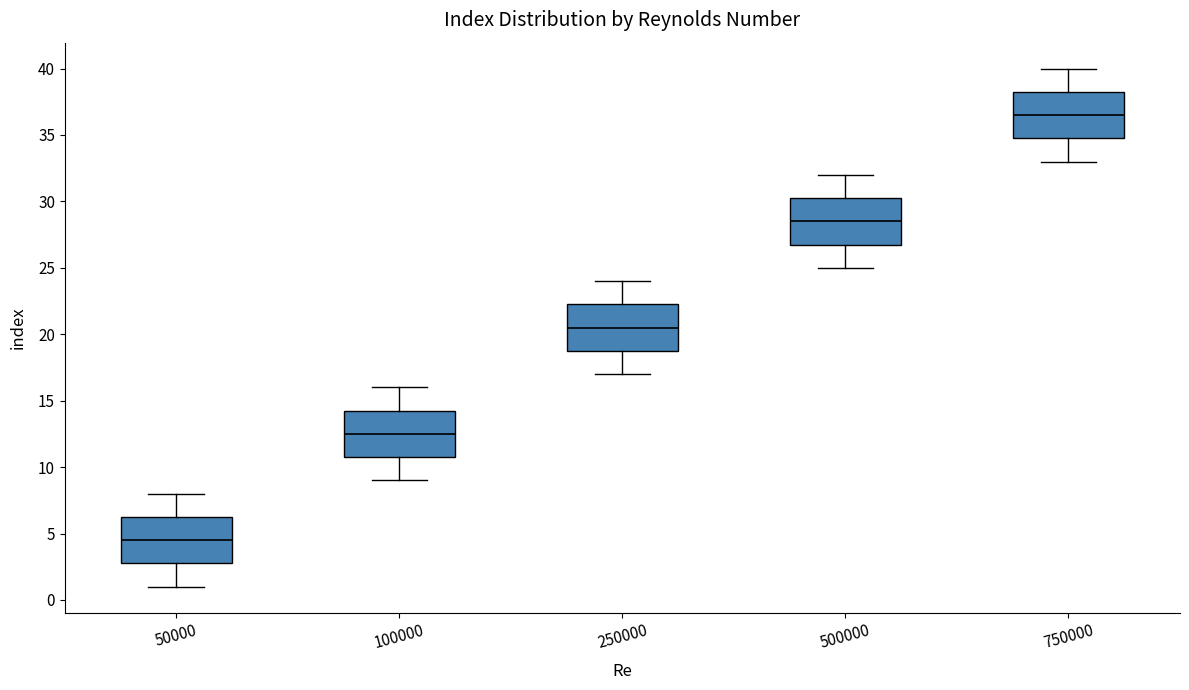

Reading left to right, read every box against the y-axis: the position of its median line, the range the box covers, and the ends of its whiskers. The values are not printed on the chart, so give them approximately, as read against the axis.

50000: median 4.5, box 3.0 to 6.5, whiskers 1.0 to 8.0
100000: median 12.5, box 11.0 to 14.5, whiskers 9.0 to 16.0
250000: median 20.5, box 19.0 to 22.5, whiskers 17.0 to 24.0
500000: median 28.5, box 27.0 to 30.5, whiskers 25.0 to 32.0
750000: median 36.5, box 35.0 to 38.5, whiskers 33.0 to 40.0